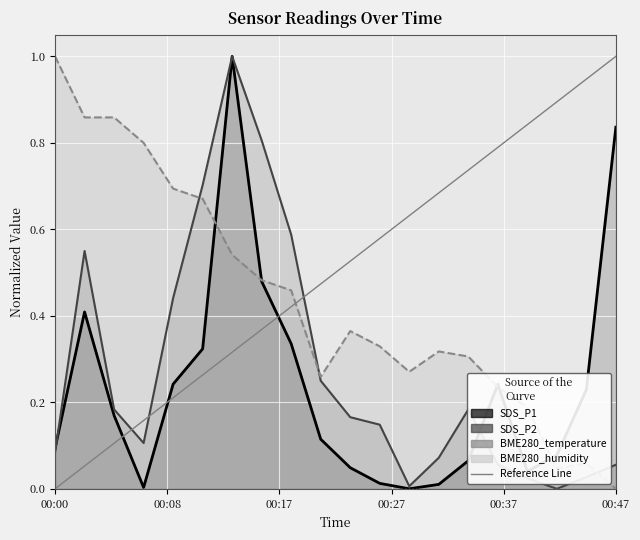

What is the sum of the BME280_temperature values at 00:47 and 00:13?

0.7